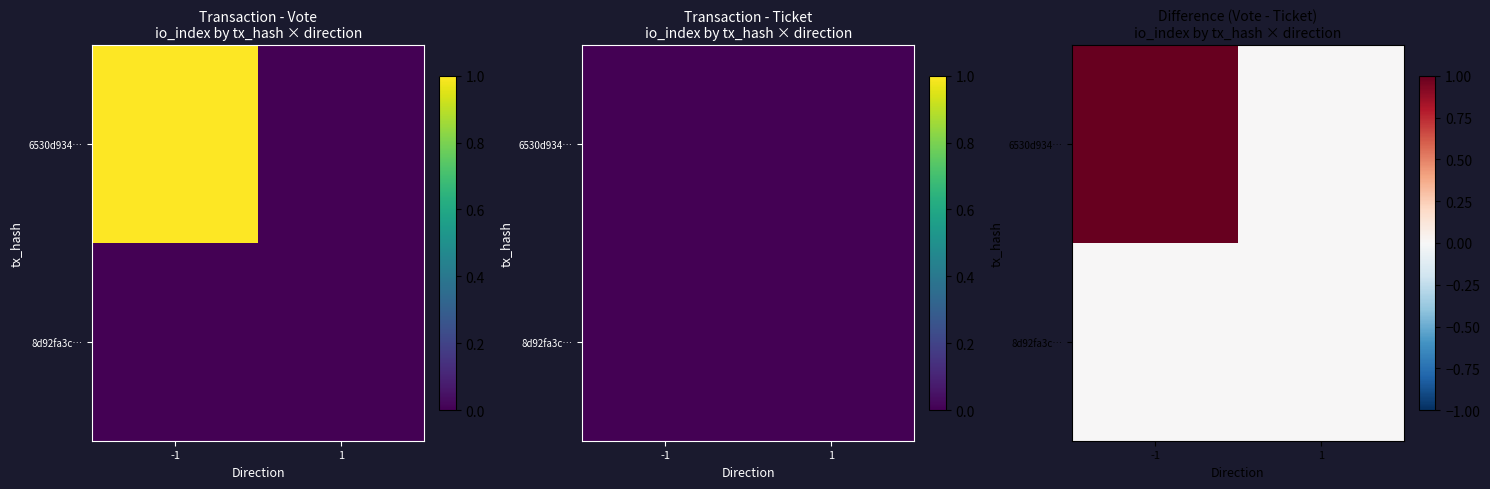

How many categories are shown in the chart?

2